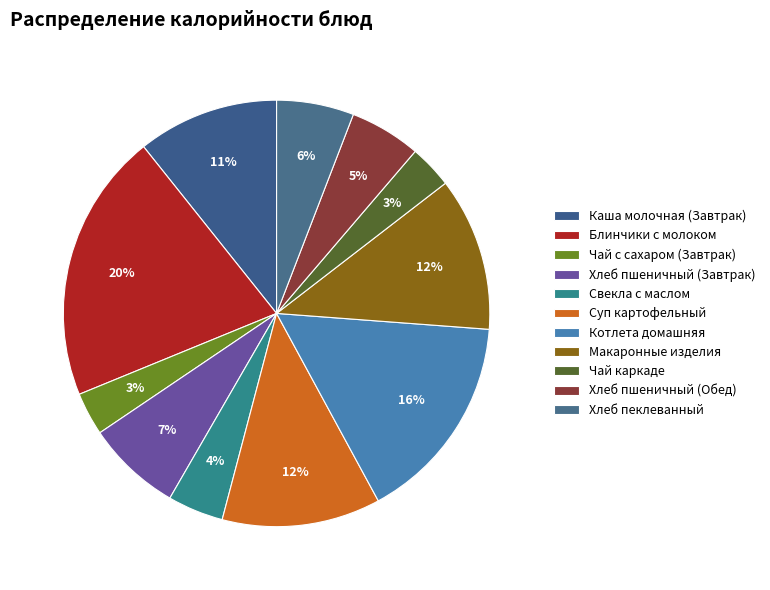

What is the change in value from Каша молочная (Завтрак) to Котлета домашняя?

+67.6